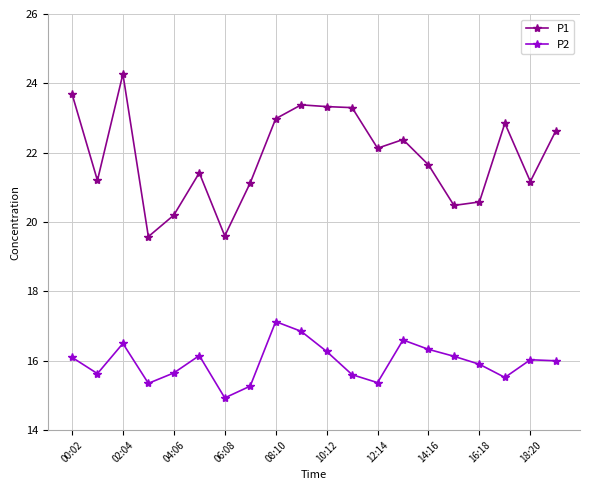

Which series has the widest spread of values?

P1